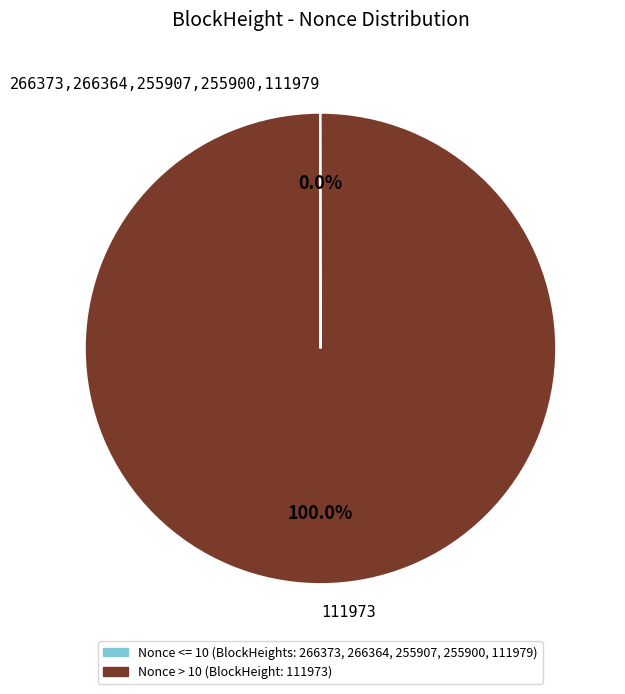

Which slice is the largest?

111973